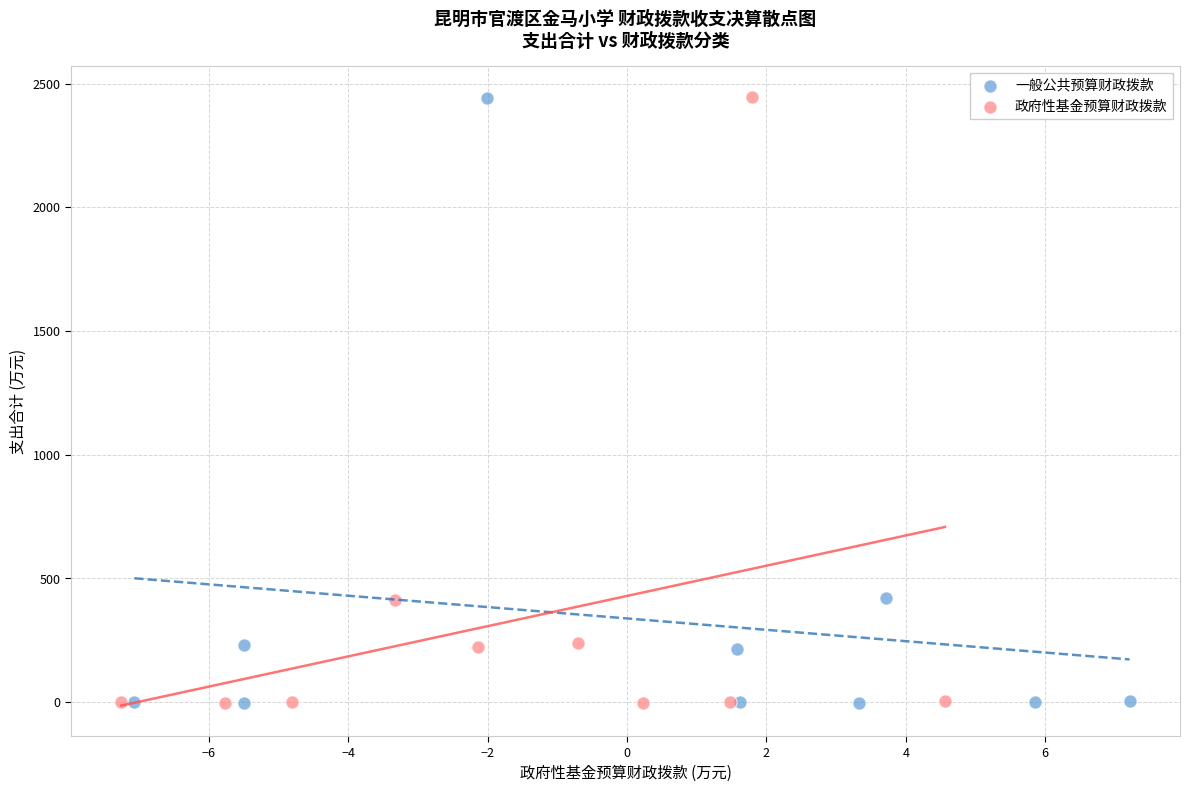

Which series has the widest spread of Y values?

政府性基金预算财政拨款